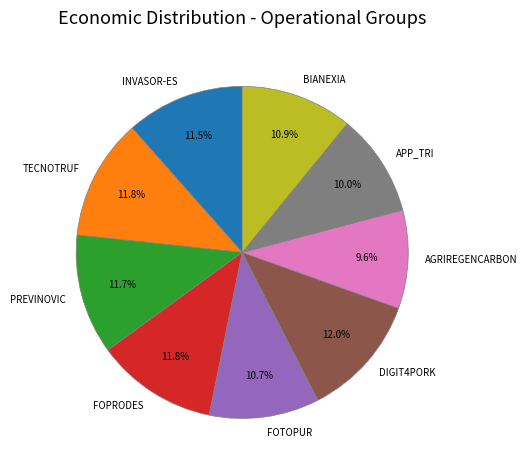

Is AGRIREGENCARBON the majority of the pie?

No